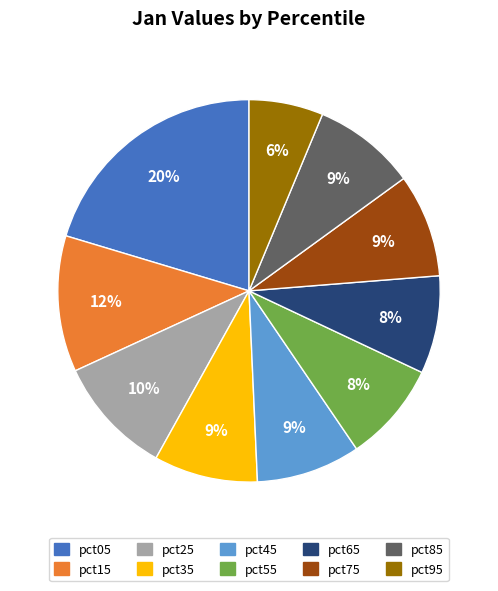

To the nearest percent, what portion does pct15 represent?

12%